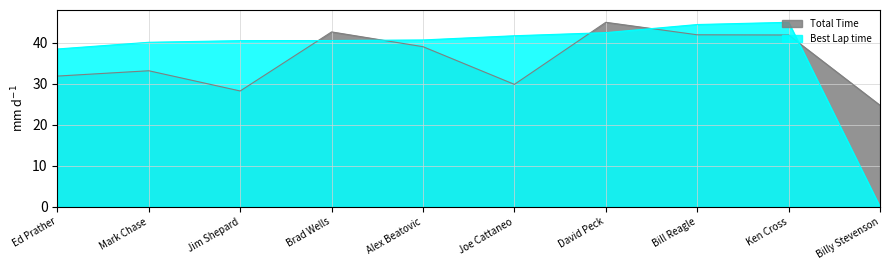

How many data points in Total Time are less than 39?

5